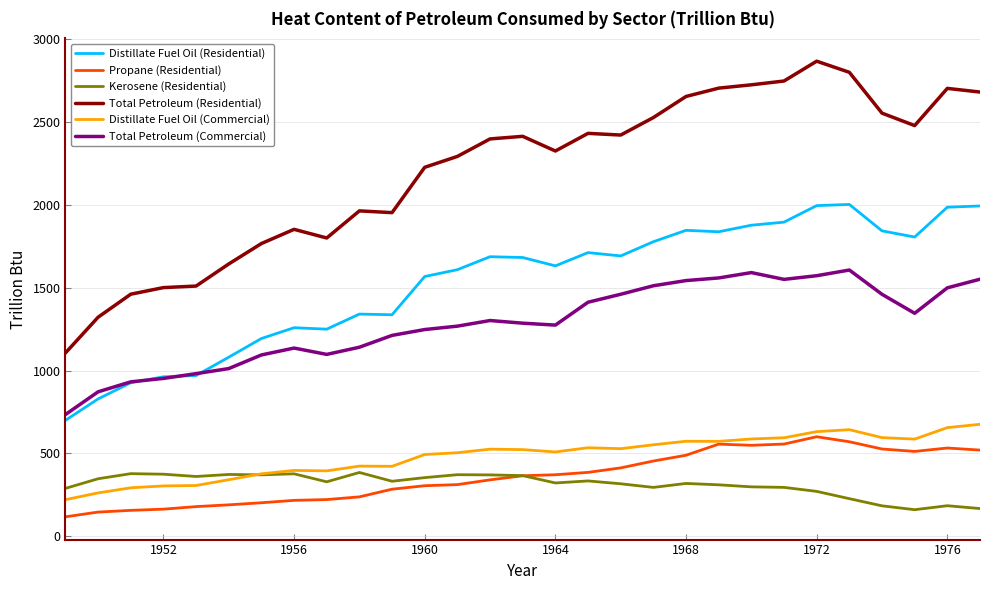

What is the smallest value displayed?

117.6